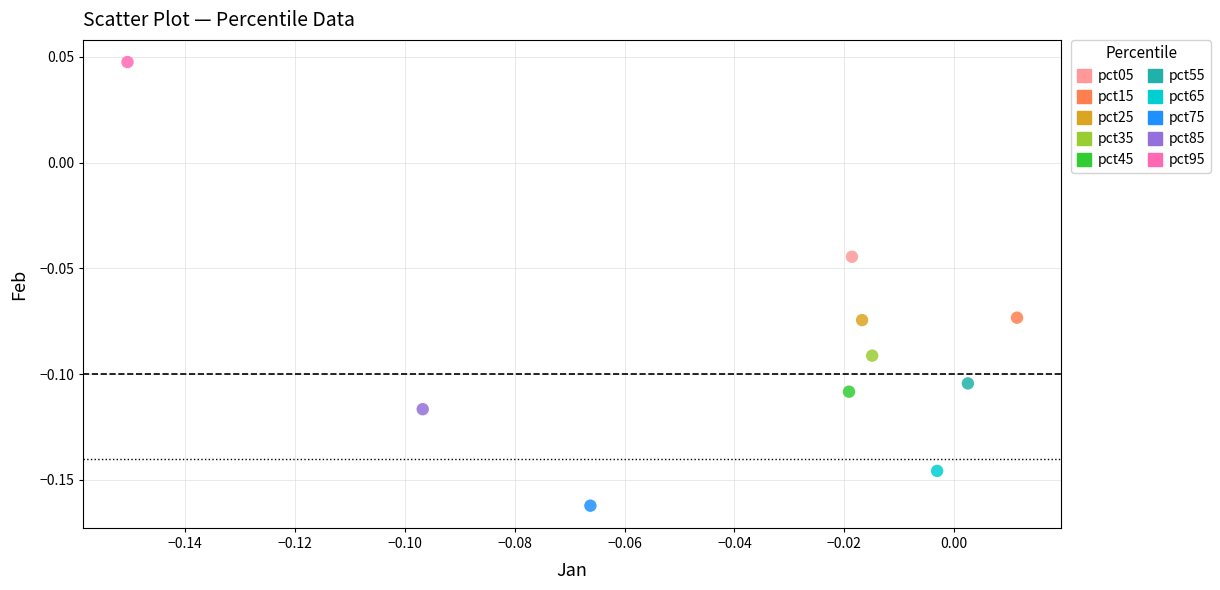

Which series contains the highest Y value?

pct95